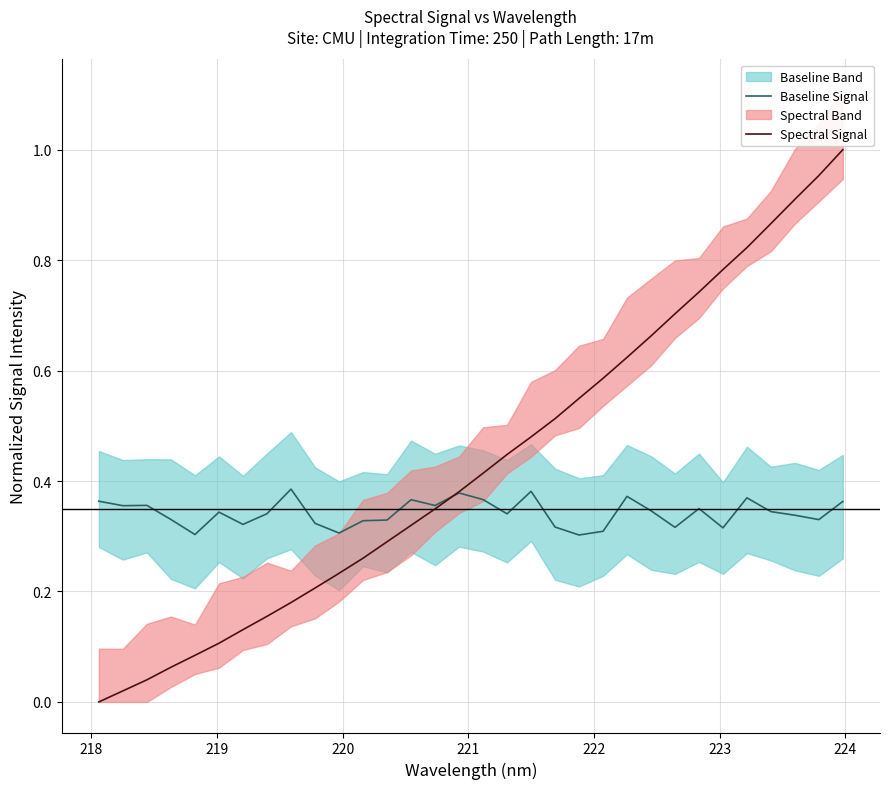

List the series in order of their overall mean, lowest first.

Baseline Signal, Spectral Signal